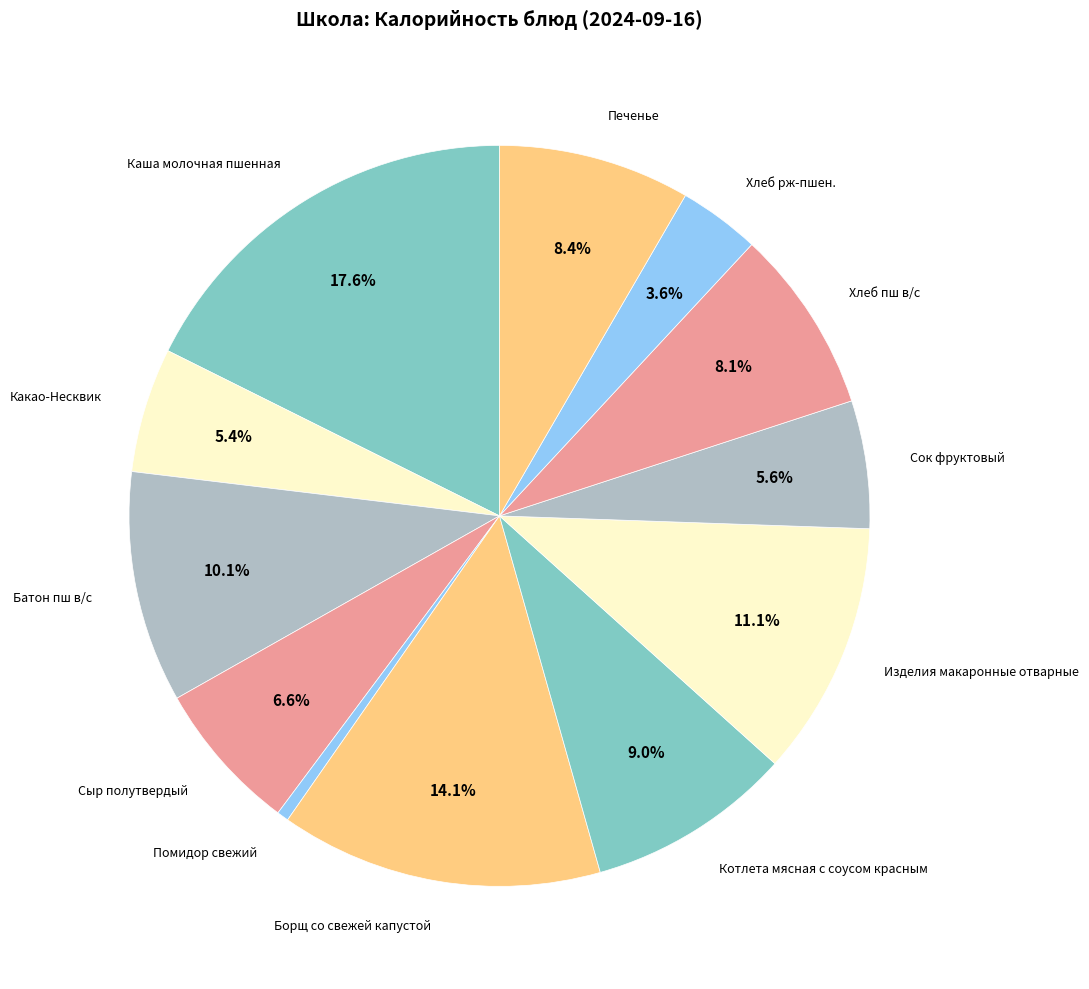

Count the number of slices in the pie.

12